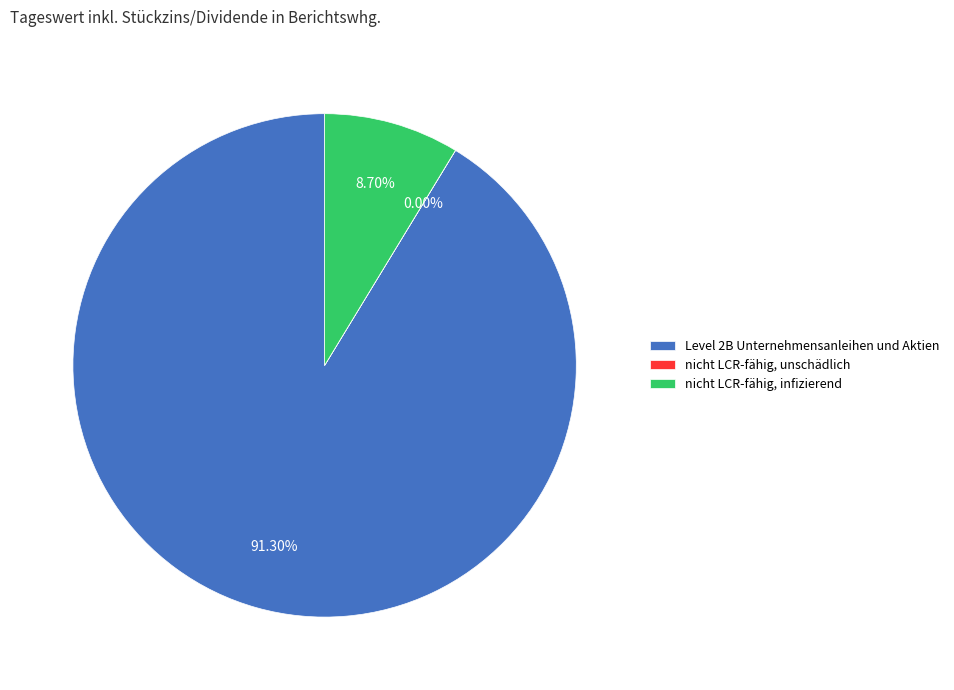

To the nearest percent, what portion does nicht LCR-fähig, infizierend represent?

9%